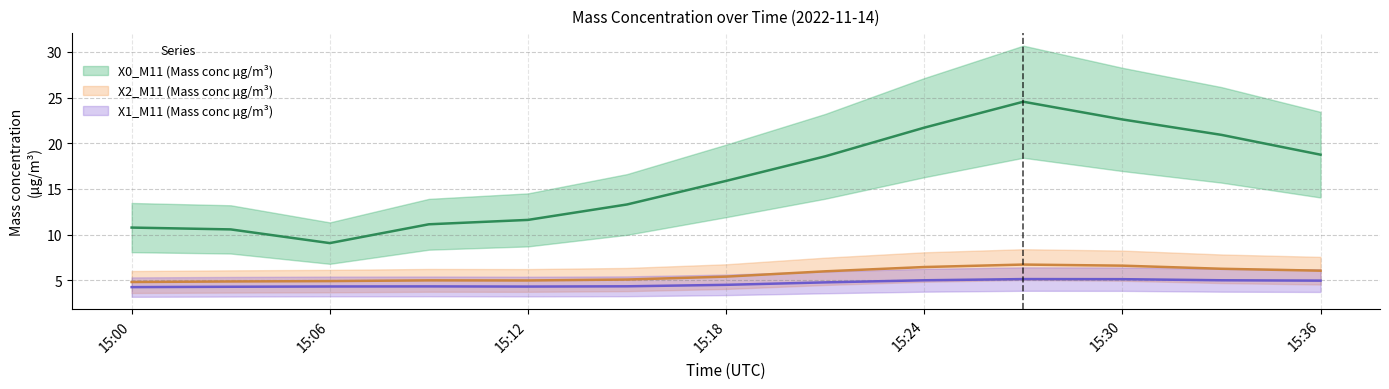

What are all the series names shown in the legend?

X0_M11 (Mass conc μg/m³), X2_M11 (Mass conc μg/m³), X1_M11 (Mass conc μg/m³)